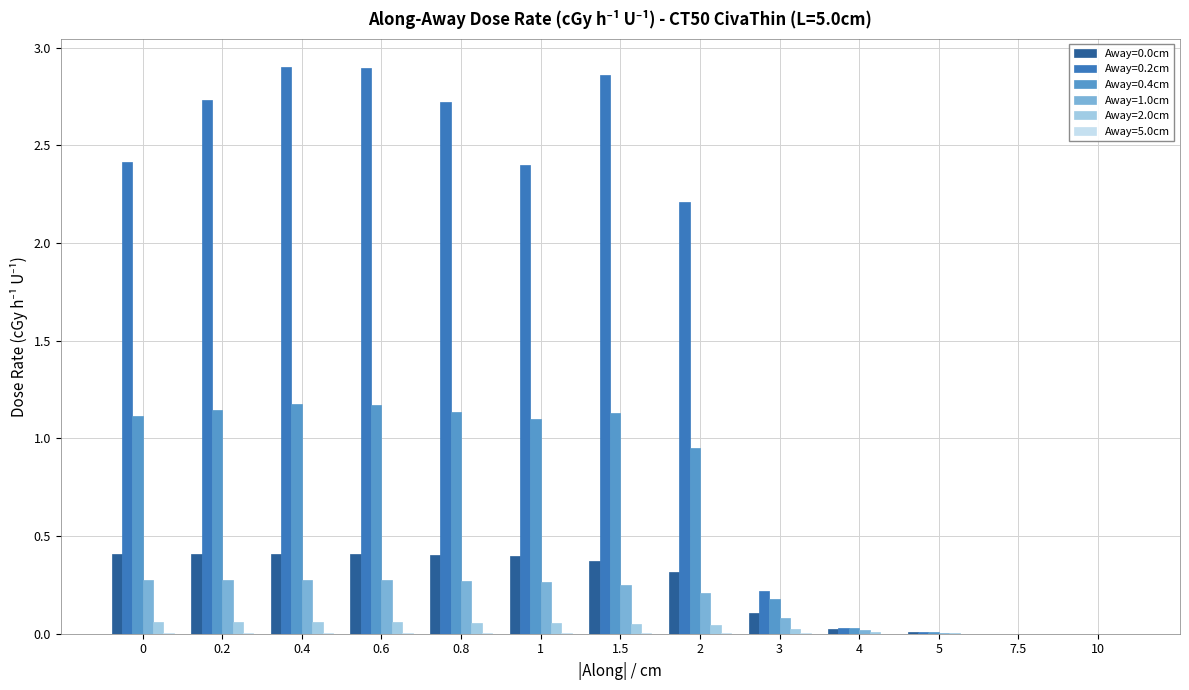

Which series has the largest total across all categories?

Away=0.2cm